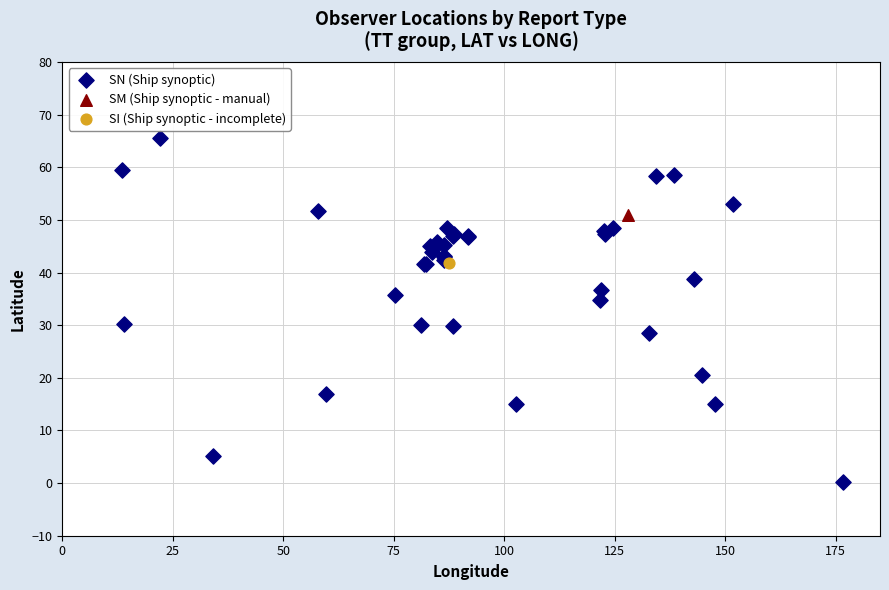

What are all the series names shown in the legend?

SN (Ship synoptic), SM (Ship synoptic - manual), SI (Ship synoptic - incomplete)